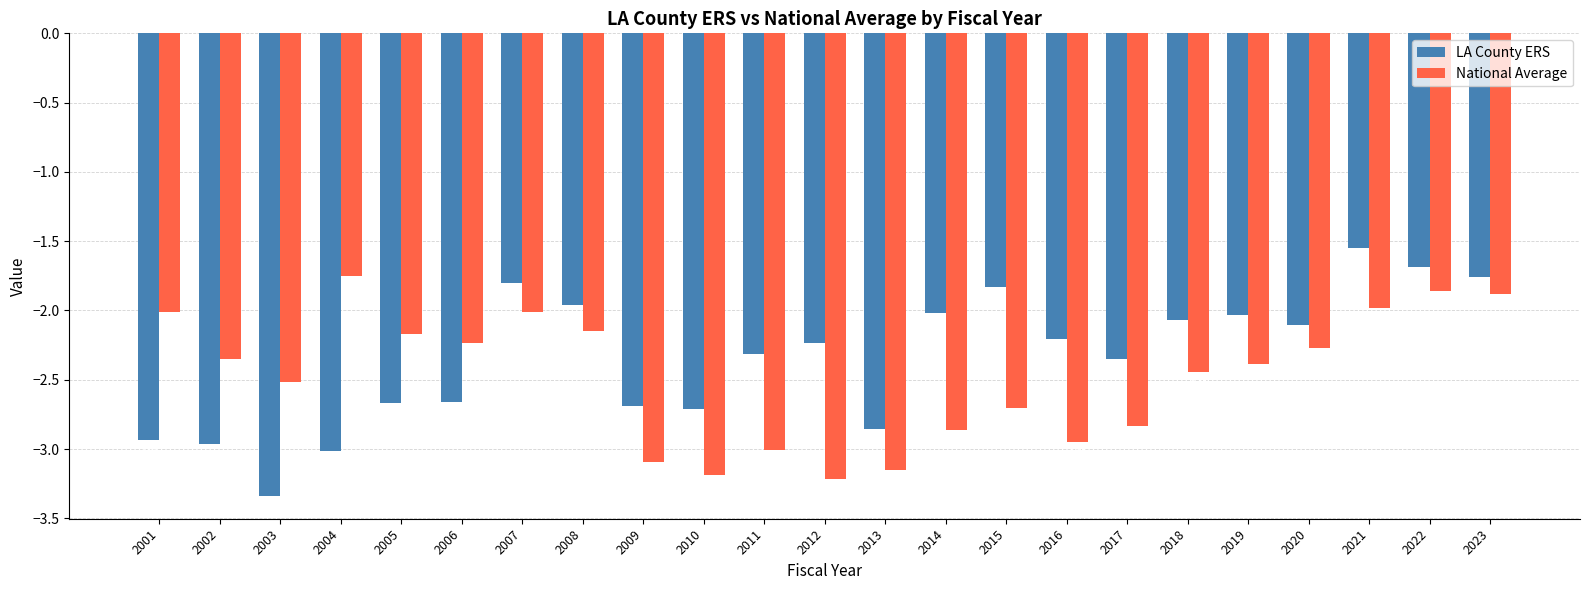

What is the sum of the LA County ERS values at 2023 and 2002?

-4.7